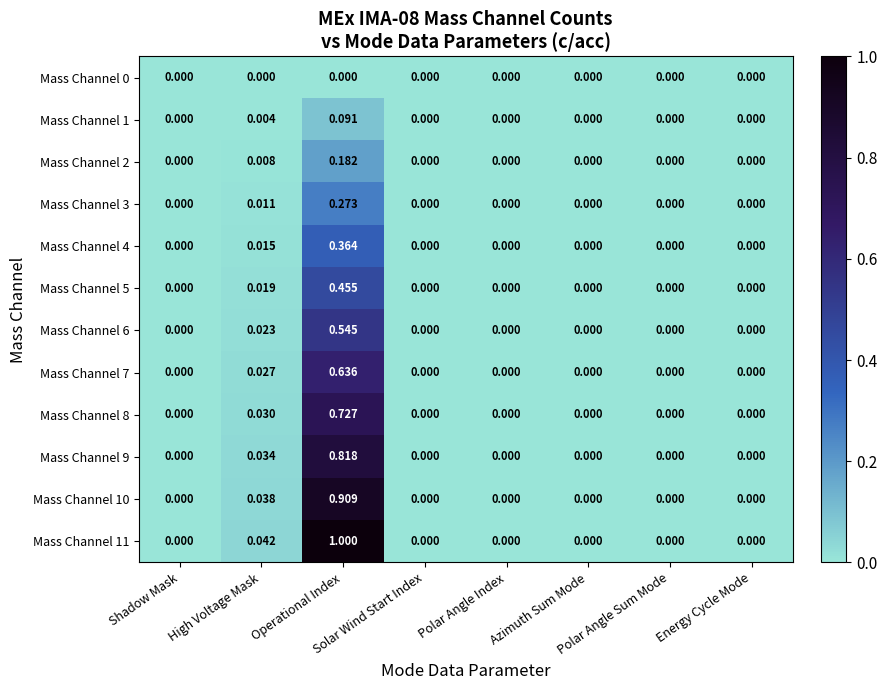

Reading left to right, what are all the values shown in this chart?

Mass Channel 0: Shadow Mask=0.0	High Voltage Mask=0.0	Operational Index=0.0	Solar Wind Start Index=0.0	Polar Angle Index=0.0	Azimuth Sum Mode=0.0	Polar Angle Sum Mode=0.0	Energy Cycle Mode=0.0
Mass Channel 1: Shadow Mask=0.0	High Voltage Mask=0.0	Operational Index=0.1	Solar Wind Start Index=0.0	Polar Angle Index=0.0	Azimuth Sum Mode=0.0	Polar Angle Sum Mode=0.0	Energy Cycle Mode=0.0
Mass Channel 2: Shadow Mask=0.0	High Voltage Mask=0.0	Operational Index=0.2	Solar Wind Start Index=0.0	Polar Angle Index=0.0	Azimuth Sum Mode=0.0	Polar Angle Sum Mode=0.0	Energy Cycle Mode=0.0
Mass Channel 3: Shadow Mask=0.0	High Voltage Mask=0.0	Operational Index=0.3	Solar Wind Start Index=0.0	Polar Angle Index=0.0	Azimuth Sum Mode=0.0	Polar Angle Sum Mode=0.0	Energy Cycle Mode=0.0
Mass Channel 4: Shadow Mask=0.0	High Voltage Mask=0.0	Operational Index=0.4	Solar Wind Start Index=0.0	Polar Angle Index=0.0	Azimuth Sum Mode=0.0	Polar Angle Sum Mode=0.0	Energy Cycle Mode=0.0
Mass Channel 5: Shadow Mask=0.0	High Voltage Mask=0.0	Operational Index=0.5	Solar Wind Start Index=0.0	Polar Angle Index=0.0	Azimuth Sum Mode=0.0	Polar Angle Sum Mode=0.0	Energy Cycle Mode=0.0
Mass Channel 6: Shadow Mask=0.0	High Voltage Mask=0.0	Operational Index=0.5	Solar Wind Start Index=0.0	Polar Angle Index=0.0	Azimuth Sum Mode=0.0	Polar Angle Sum Mode=0.0	Energy Cycle Mode=0.0
Mass Channel 7: Shadow Mask=0.0	High Voltage Mask=0.0	Operational Index=0.6	Solar Wind Start Index=0.0	Polar Angle Index=0.0	Azimuth Sum Mode=0.0	Polar Angle Sum Mode=0.0	Energy Cycle Mode=0.0
Mass Channel 8: Shadow Mask=0.0	High Voltage Mask=0.0	Operational Index=0.7	Solar Wind Start Index=0.0	Polar Angle Index=0.0	Azimuth Sum Mode=0.0	Polar Angle Sum Mode=0.0	Energy Cycle Mode=0.0
Mass Channel 9: Shadow Mask=0.0	High Voltage Mask=0.0	Operational Index=0.8	Solar Wind Start Index=0.0	Polar Angle Index=0.0	Azimuth Sum Mode=0.0	Polar Angle Sum Mode=0.0	Energy Cycle Mode=0.0
Mass Channel 10: Shadow Mask=0.0	High Voltage Mask=0.0	Operational Index=0.9	Solar Wind Start Index=0.0	Polar Angle Index=0.0	Azimuth Sum Mode=0.0	Polar Angle Sum Mode=0.0	Energy Cycle Mode=0.0
Mass Channel 11: Shadow Mask=0.0	High Voltage Mask=0.0	Operational Index=1.0	Solar Wind Start Index=0.0	Polar Angle Index=0.0	Azimuth Sum Mode=0.0	Polar Angle Sum Mode=0.0	Energy Cycle Mode=0.0